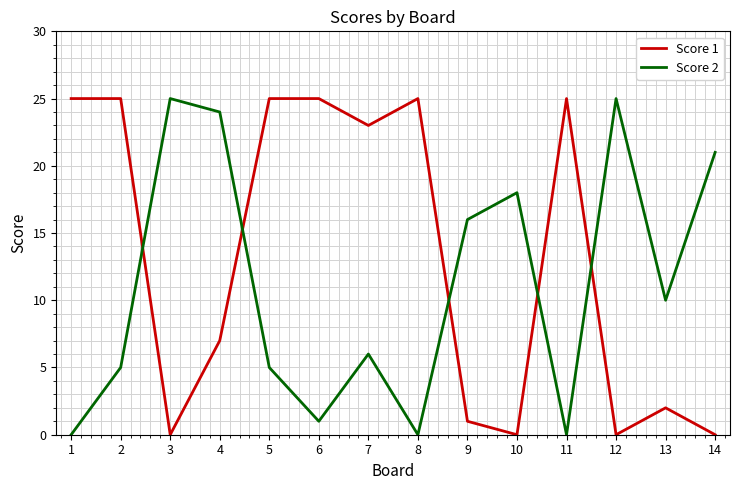

Where do Score 2 and Score 1 first cross each other?

2 and 3